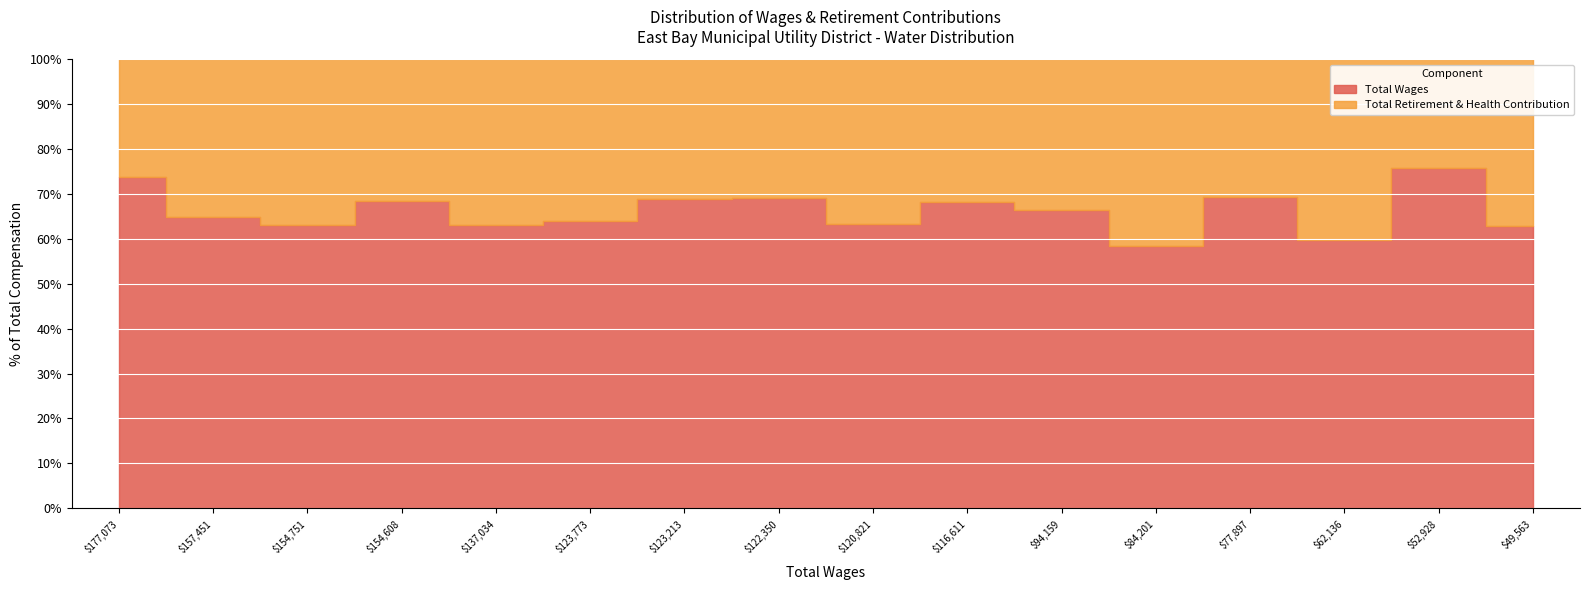

What are all the series names shown in the legend?

Total Wages, Total Retirement & Health Contribution